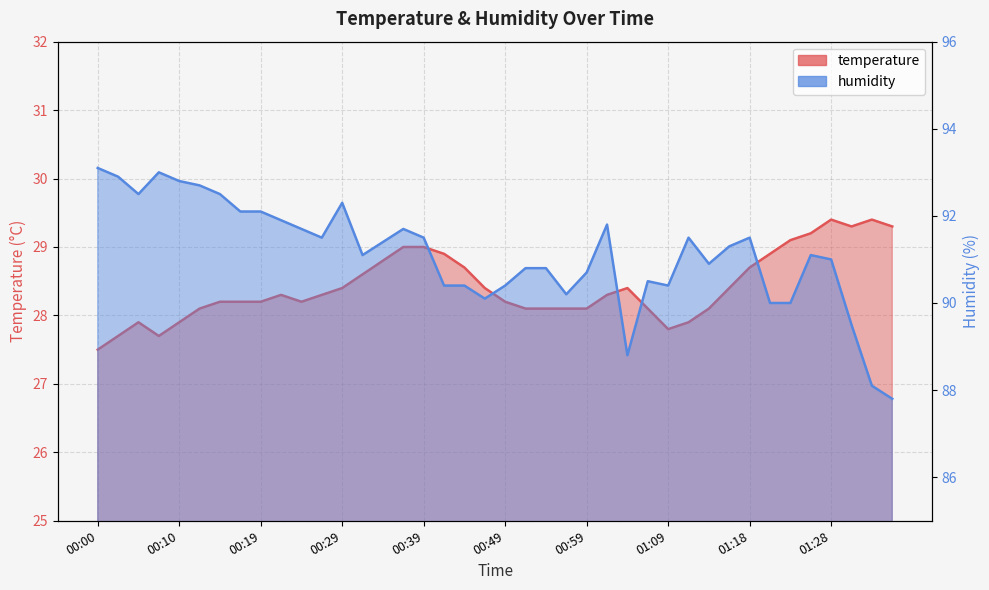

Is it true that humidity equals 61.9 at 01:11?

False